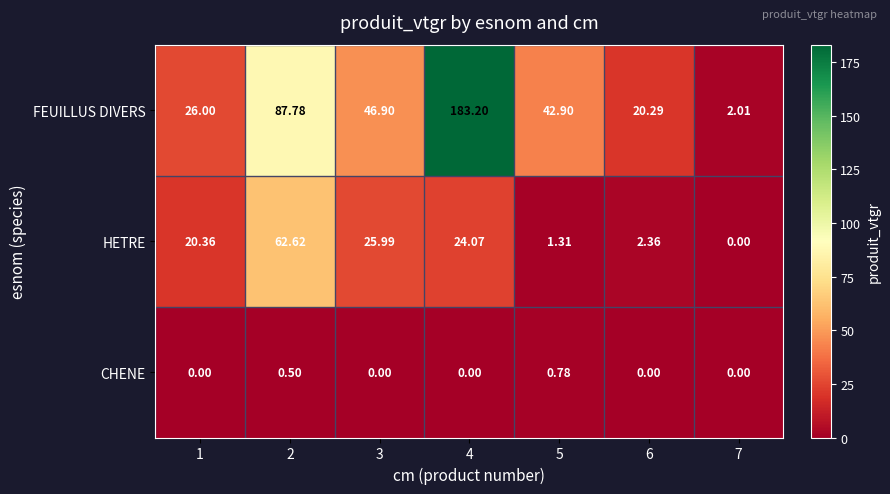

Rank the series by their maximum value, from highest to lowest.

FEUILLUS DIVERS, HETRE, CHENE